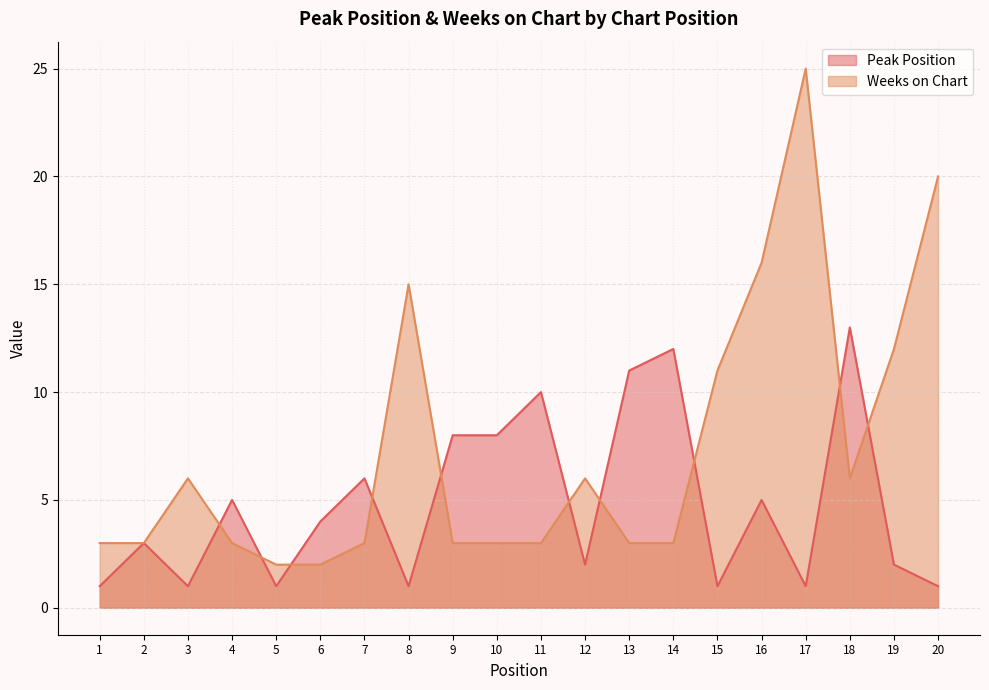

What are all the series names shown in the legend?

Peak Position, Weeks on Chart